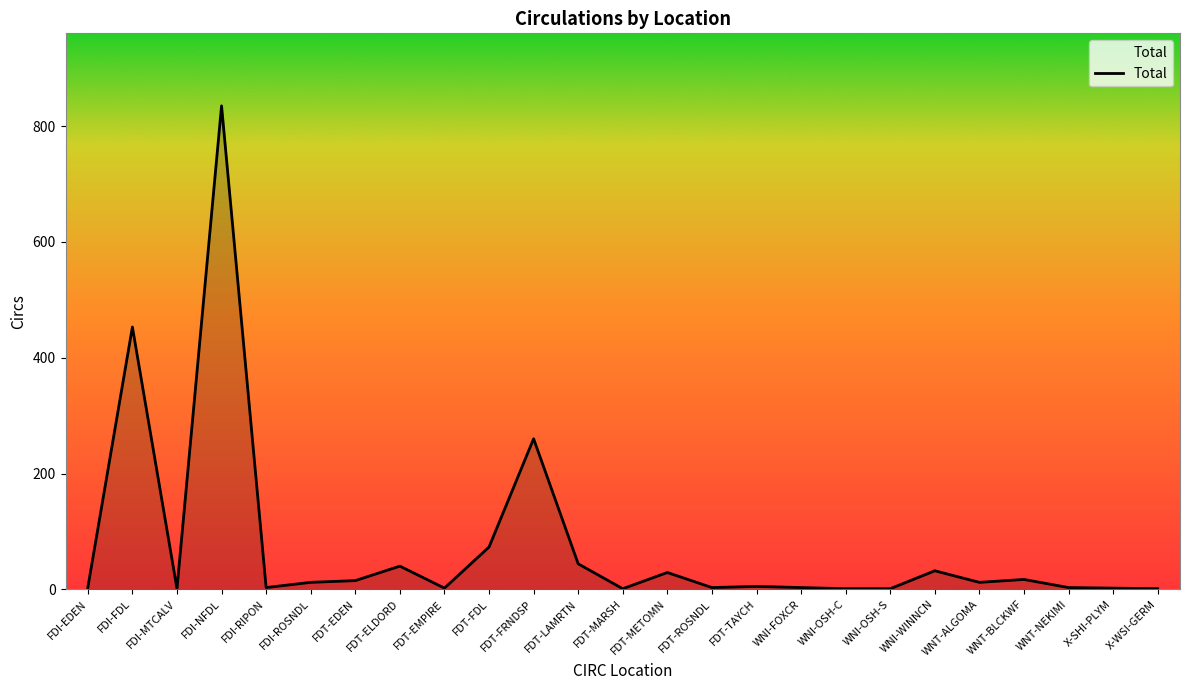

What is the greatest value displayed?

835